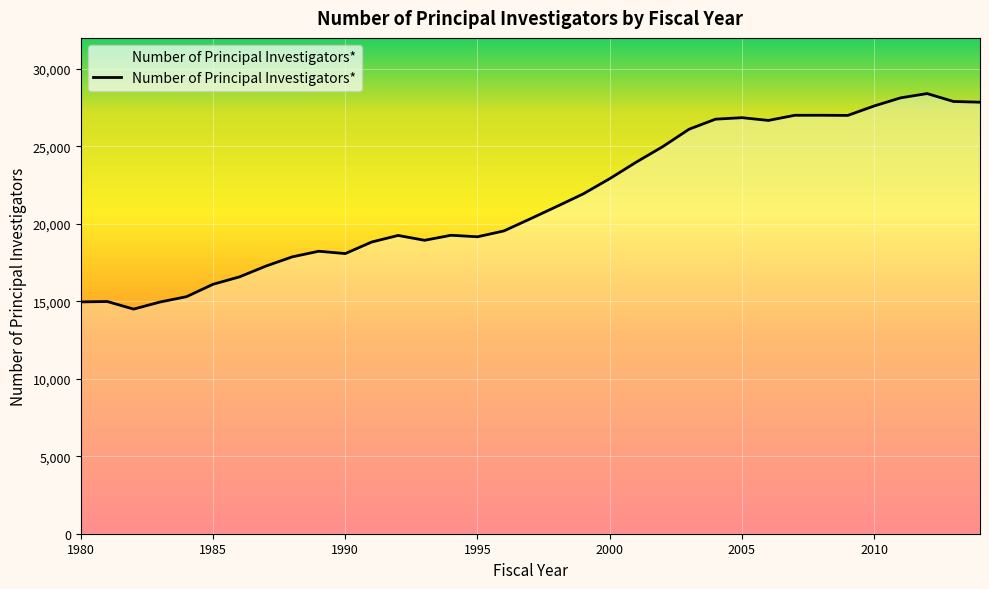

How many data points does each series have?

35